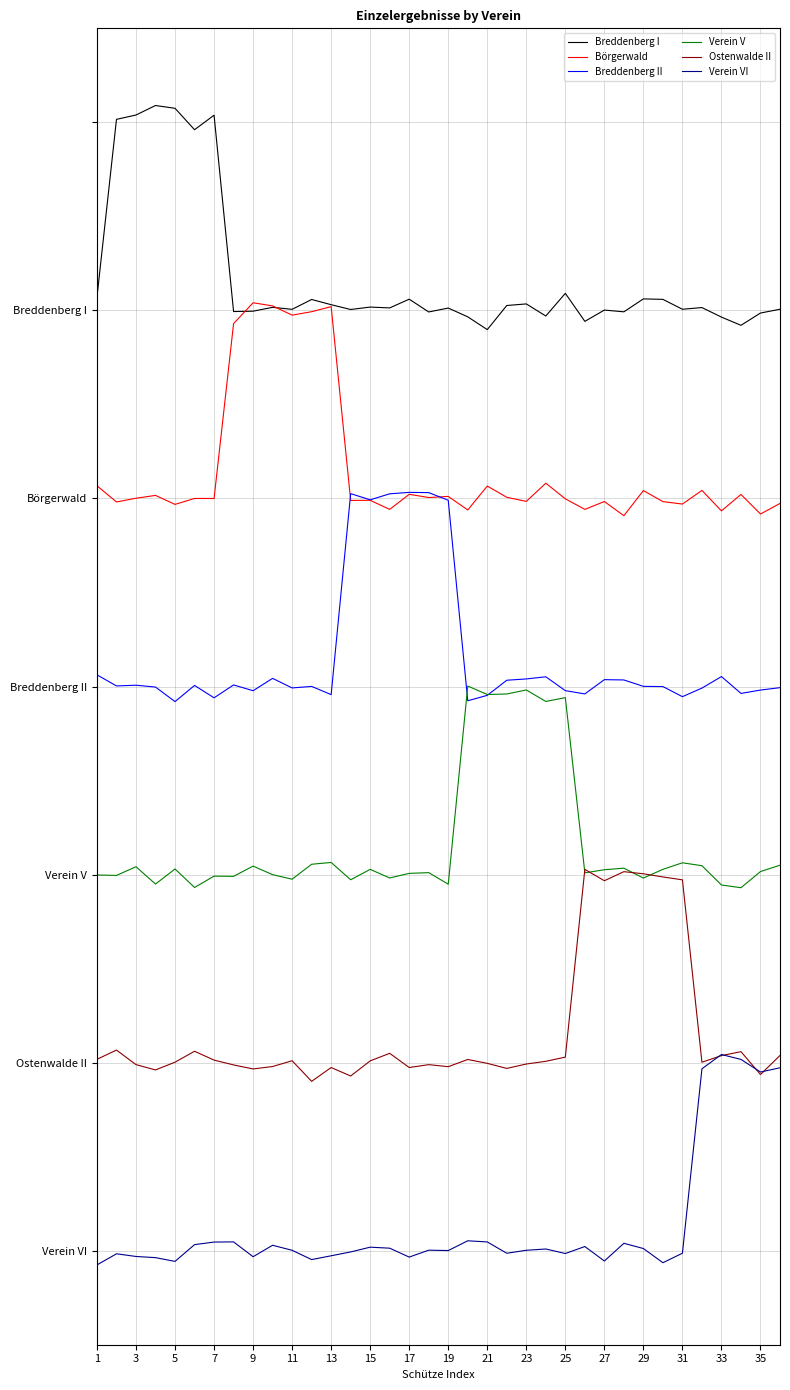

How many interior local valleys does the Breddenberg II series have?

11